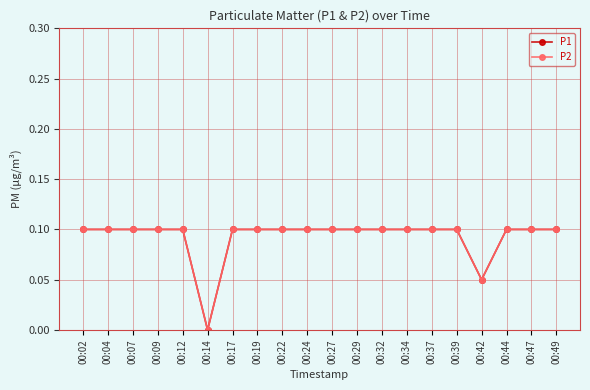

At 00:34, list the series in order from smallest to largest.

P1, P2